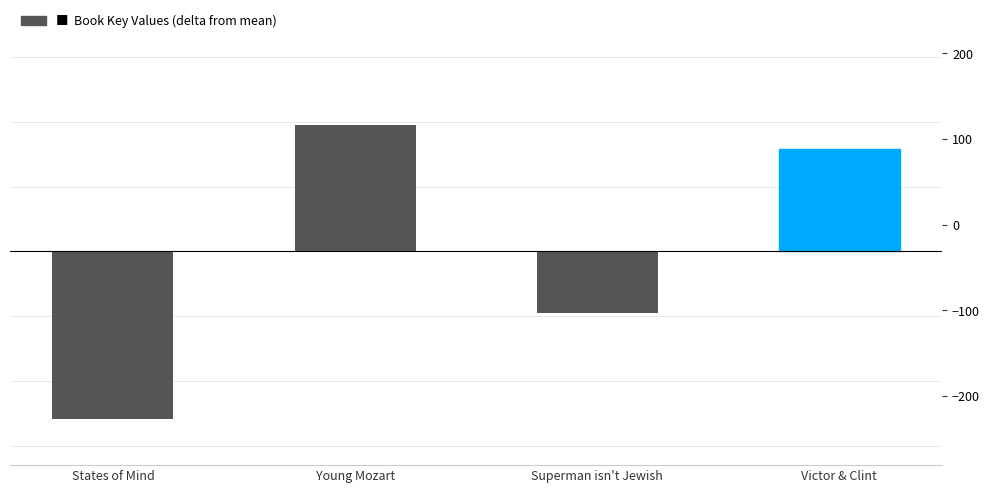

At which category does the chart reach its minimum across all series?

States of Mind